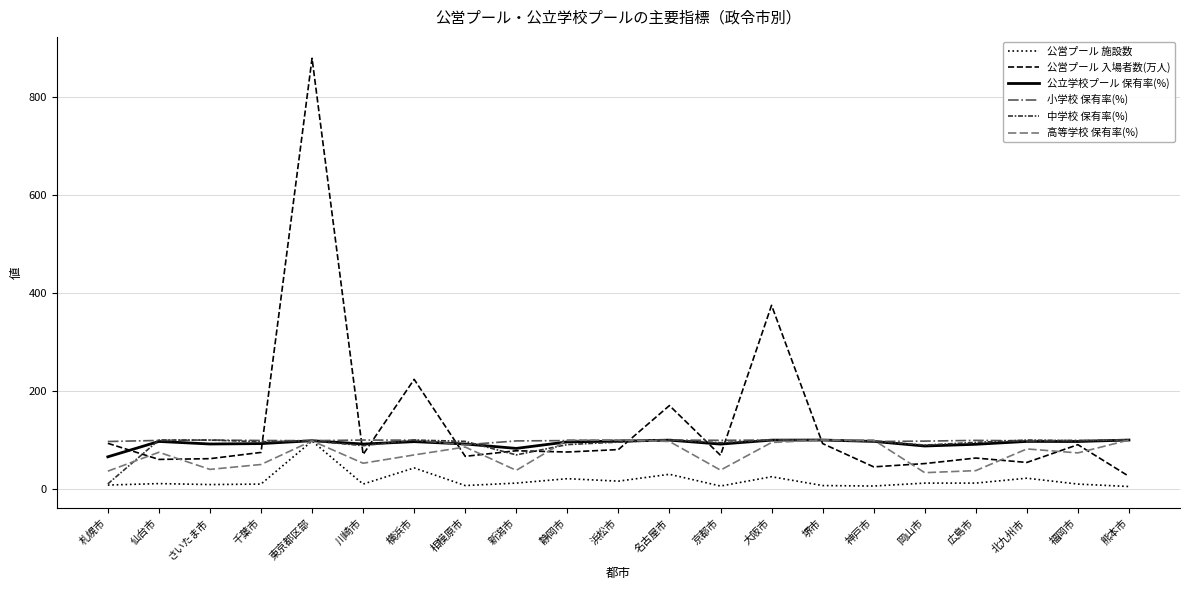

True or false: 高等学校 保有率(%) has more than 2 points higher than both neighbors.

True